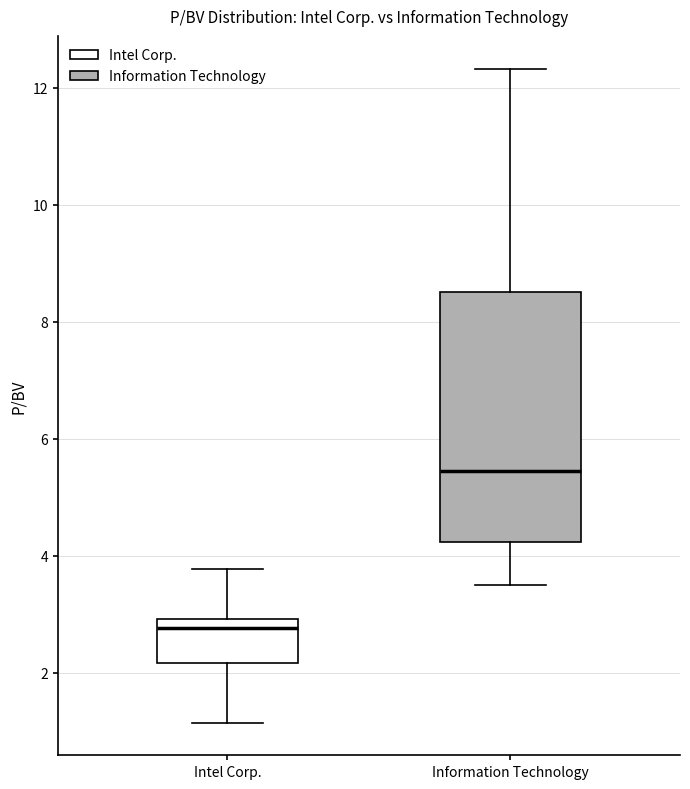

Where does the lower whisker of the box for Intel Corp. end on the y-axis? The values are not printed on the chart, so give them approximately, as read against the axis.

1.2